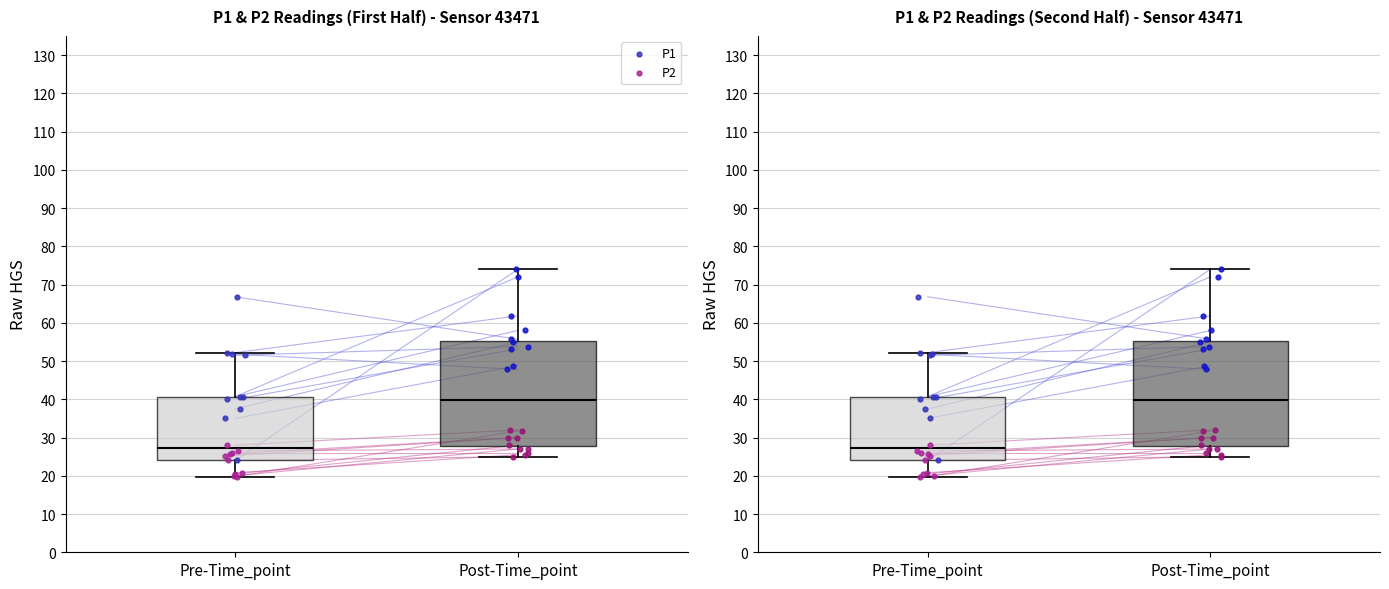

At how many categories does at least one series exceed 45?

4